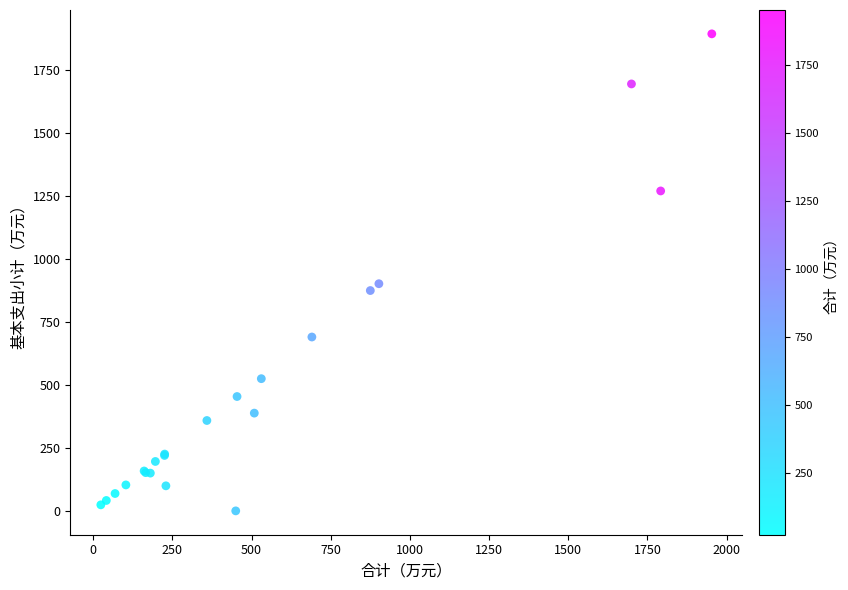

What Y value in the scatter plot is closest to 947?

902.1